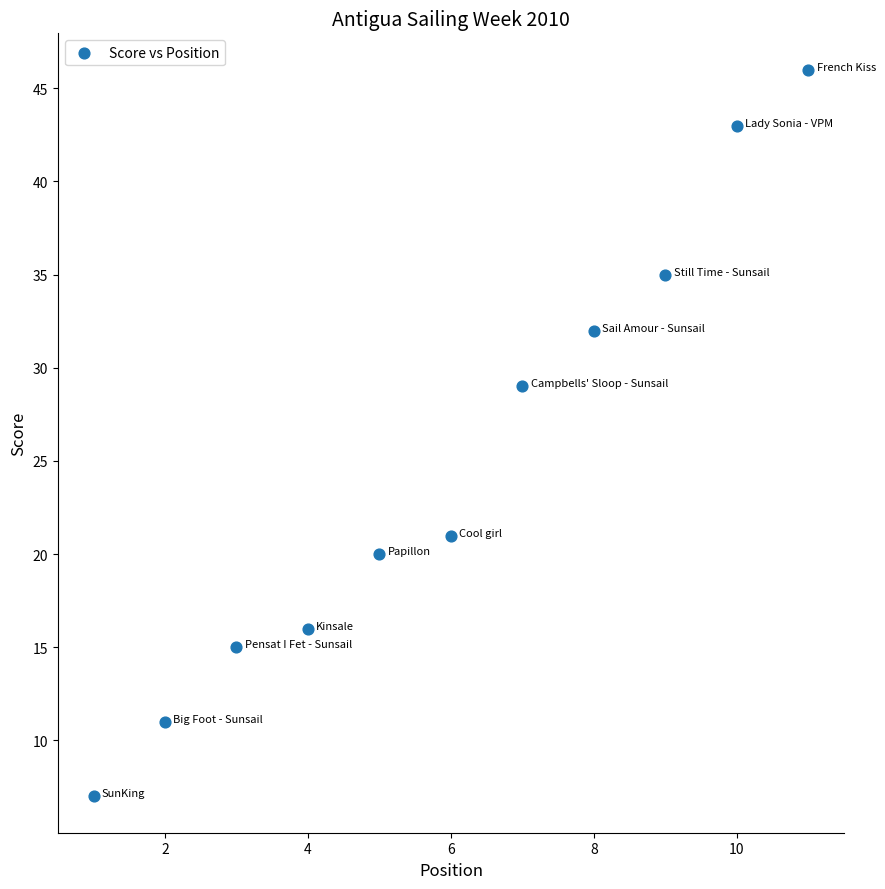

What is the average Y value?

25